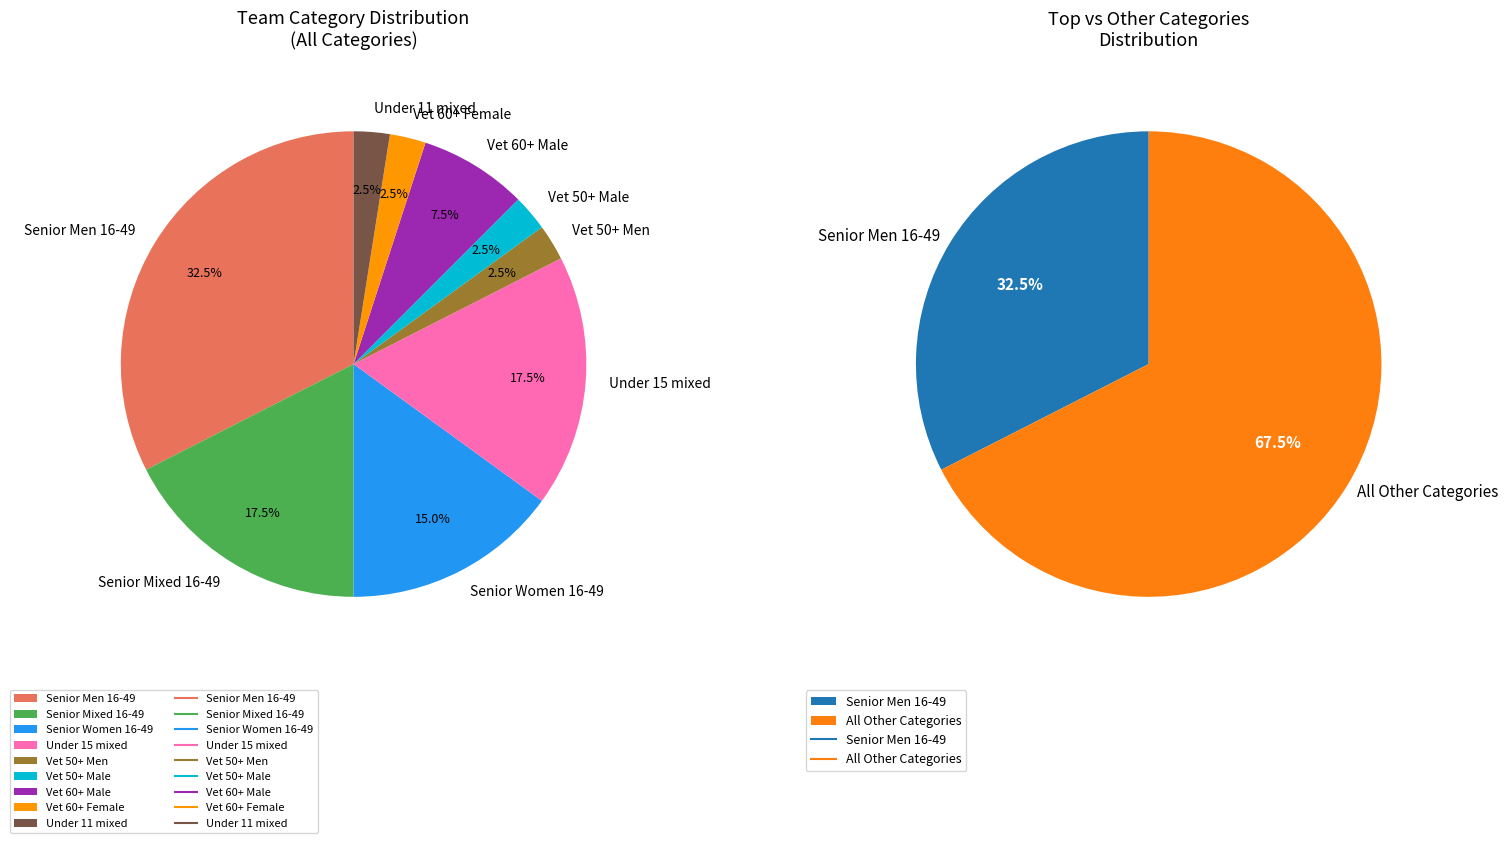

Which category has the biggest portion of the pie?

Senior Men 16-49